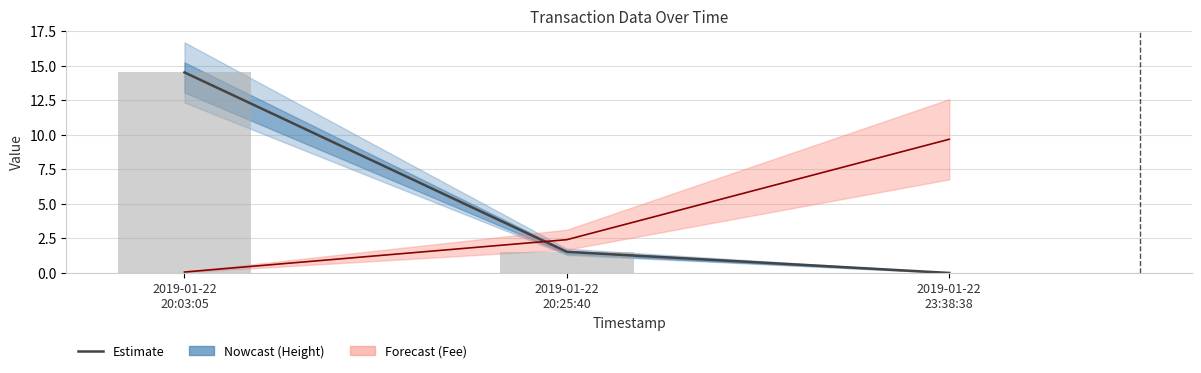

List the labels in order of value, smallest first.

2019-01-22
23:38:38, 2019-01-22
20:25:40, 2019-01-22
20:03:05